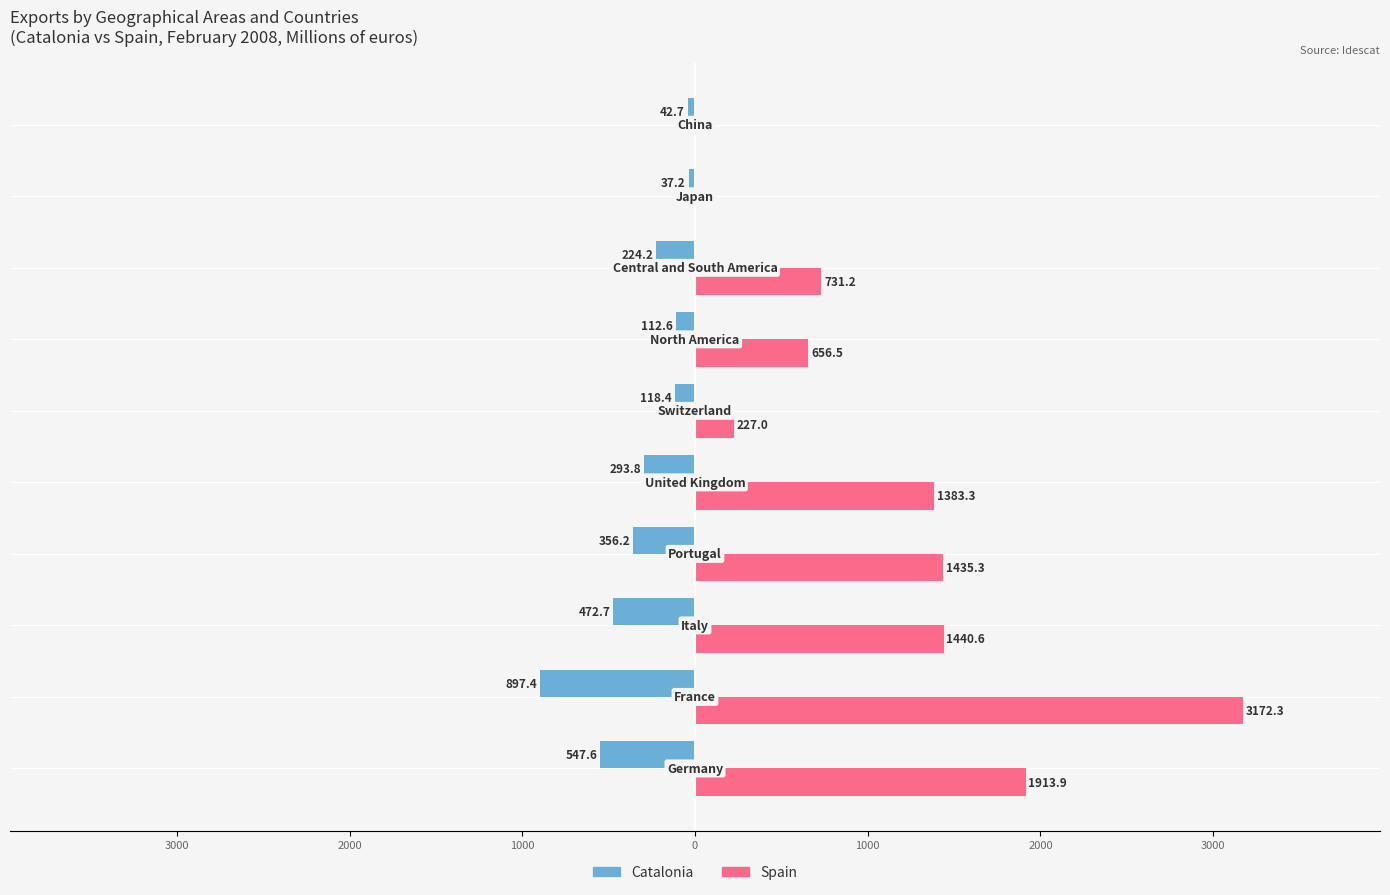

What are all the series names shown in the legend?

Catalonia, Spain